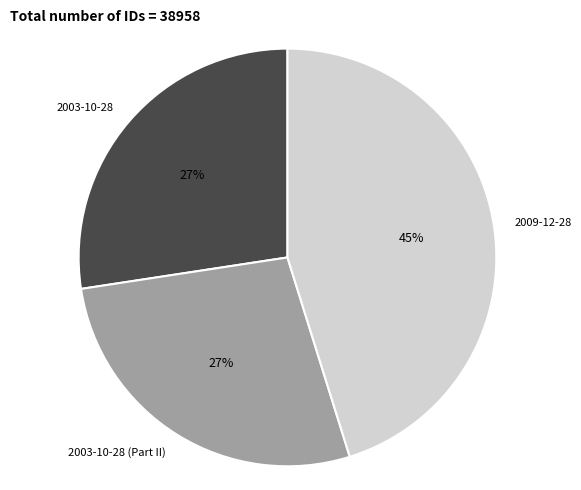

Approximately how many times larger is the value at 2003-10-28 compared to 2003-10-28 (Part II)?

1.0